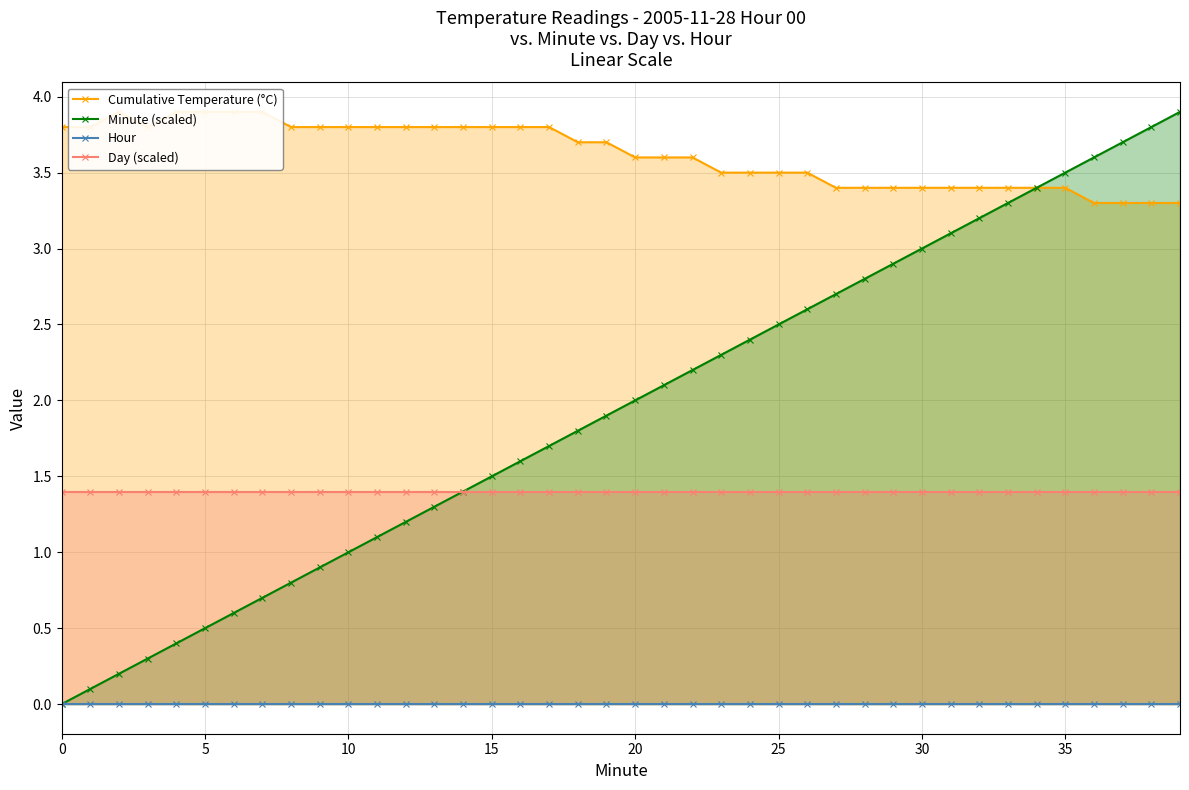

The Minute (scaled) series shows 1.3 at 35. True or false?

False